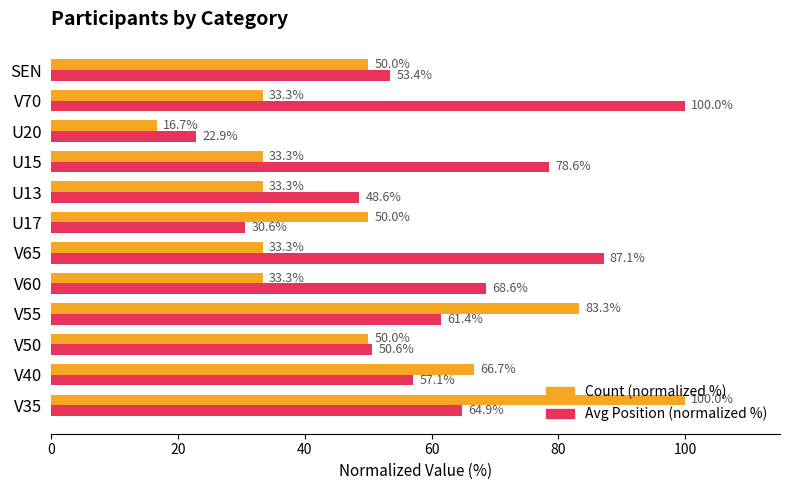

What is the spread (max minus min) of values at U20?

6.2